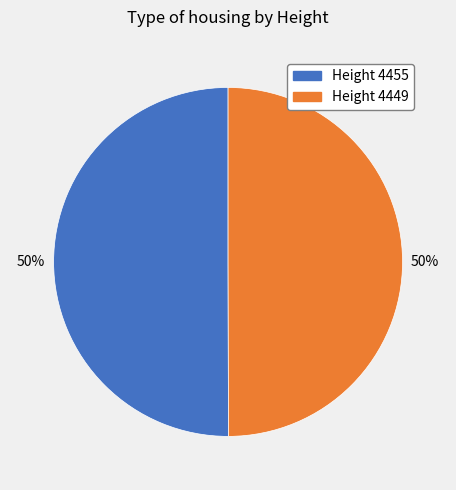

To the nearest percent, what is the average slice percentage?

50%